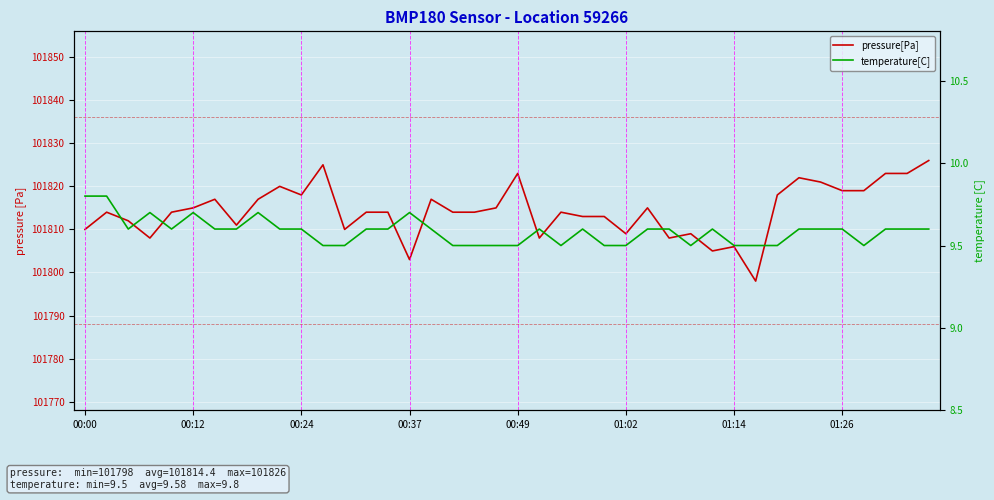

How many lines are shown in the chart?

2